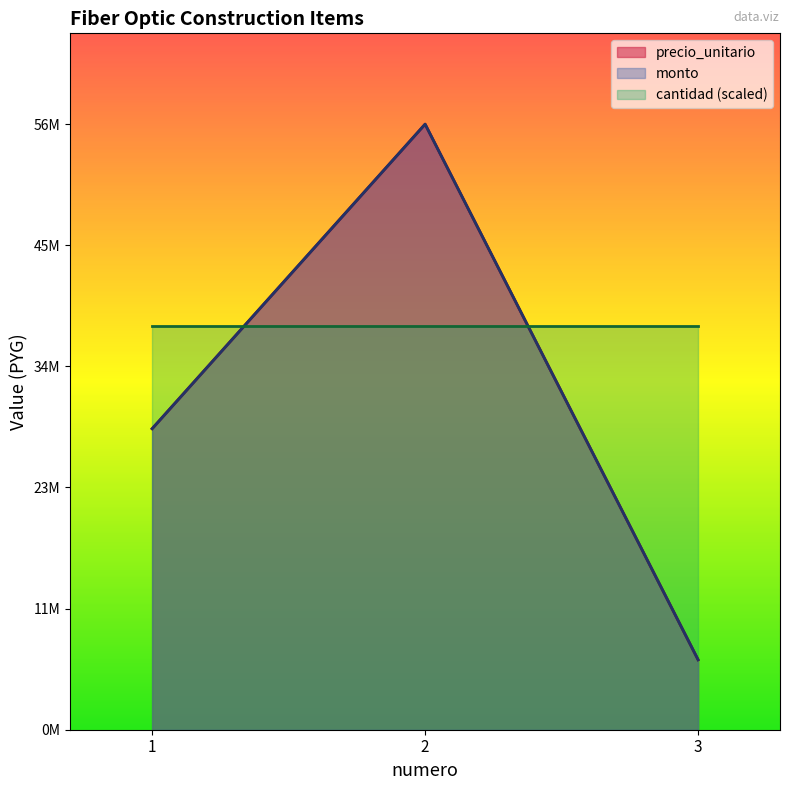

Which category has the lowest value in the monto series?

3